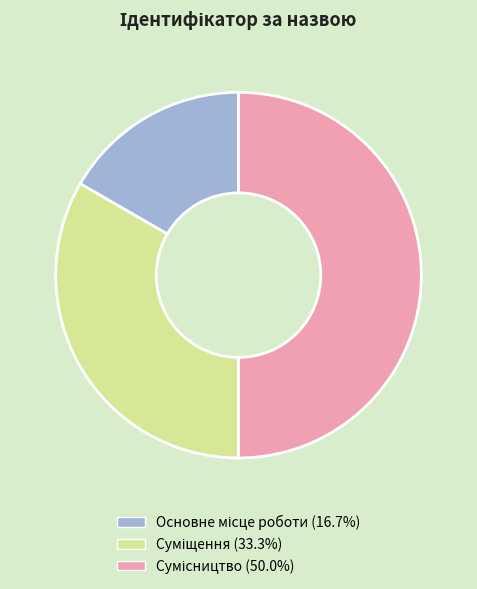

Count the number of slices in the pie.

3